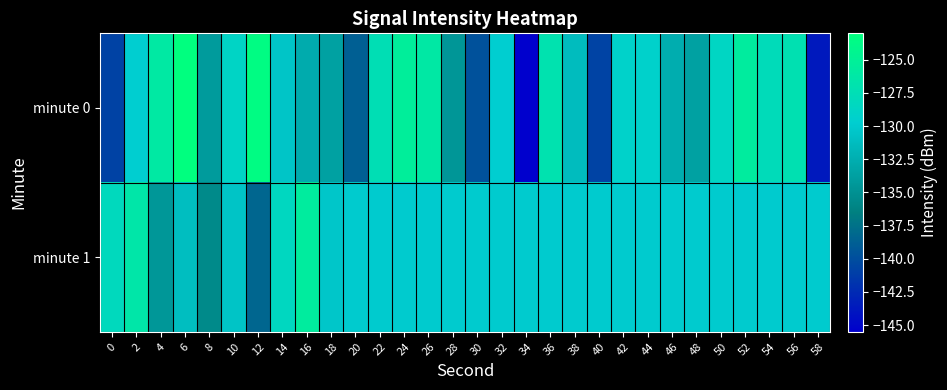

Reading right to left, list all the values displayed in this chart.

minute 0: 58=-143.7	56=-127.2	54=-127.9	52=-125.6	50=-128.7	48=-133.6	46=-132.6	44=-129.3	42=-129.2	40=-140.7	38=-131.3	36=-127.0	34=-145.5	32=-129.7	30=-139.8	28=-134.6	26=-126.1	24=-125.4	22=-127.5	20=-138.8	18=-133.6	16=-132.7	14=-130.5	12=-123.4	10=-128.9	8=-134.1	6=-123.0	4=-126.1	2=-129.8	0=-140.8
minute 1: 58=-130.0	56=-130.0	54=-130.0	52=-130.0	50=-130.0	48=-130.0	46=-130.0	44=-130.0	42=-130.0	40=-130.0	38=-130.0	36=-130.0	34=-130.0	32=-130.0	30=-130.0	28=-130.0	26=-130.0	24=-130.0	22=-130.0	20=-130.0	18=-130.5	16=-125.6	14=-128.4	12=-138.2	10=-130.6	8=-135.6	6=-131.1	4=-134.5	2=-126.5	0=-128.1